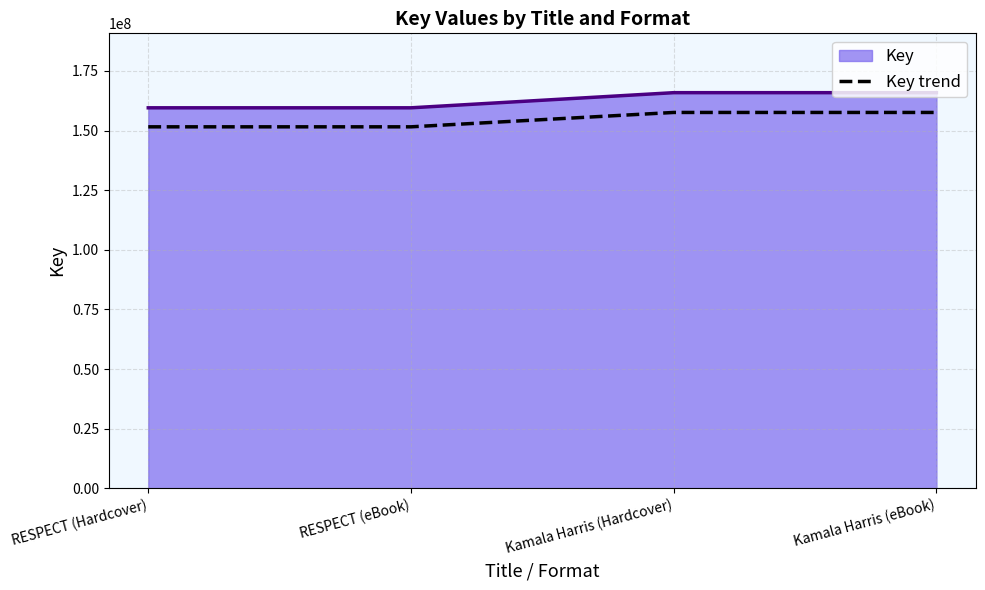

What is the minimum value shown in the chart?

151577351.7